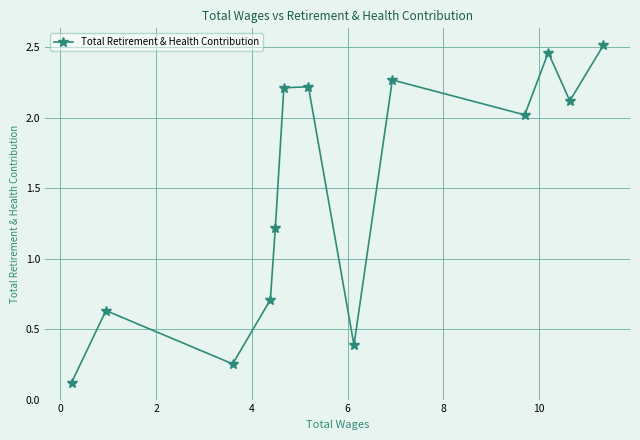

What is the average value?

1.5